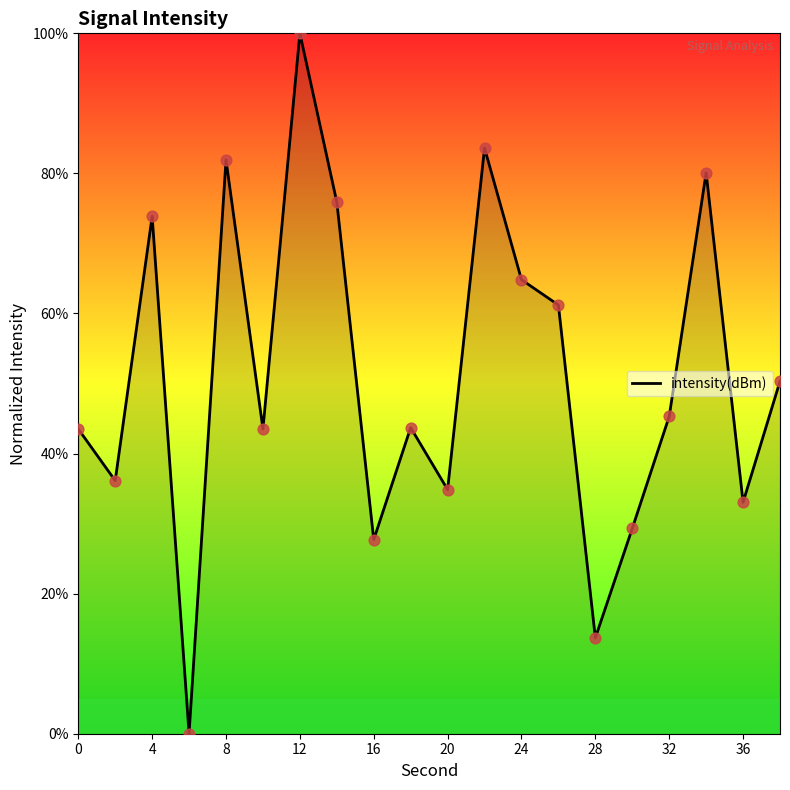

What is the difference between the maximum and minimum values?

100.0